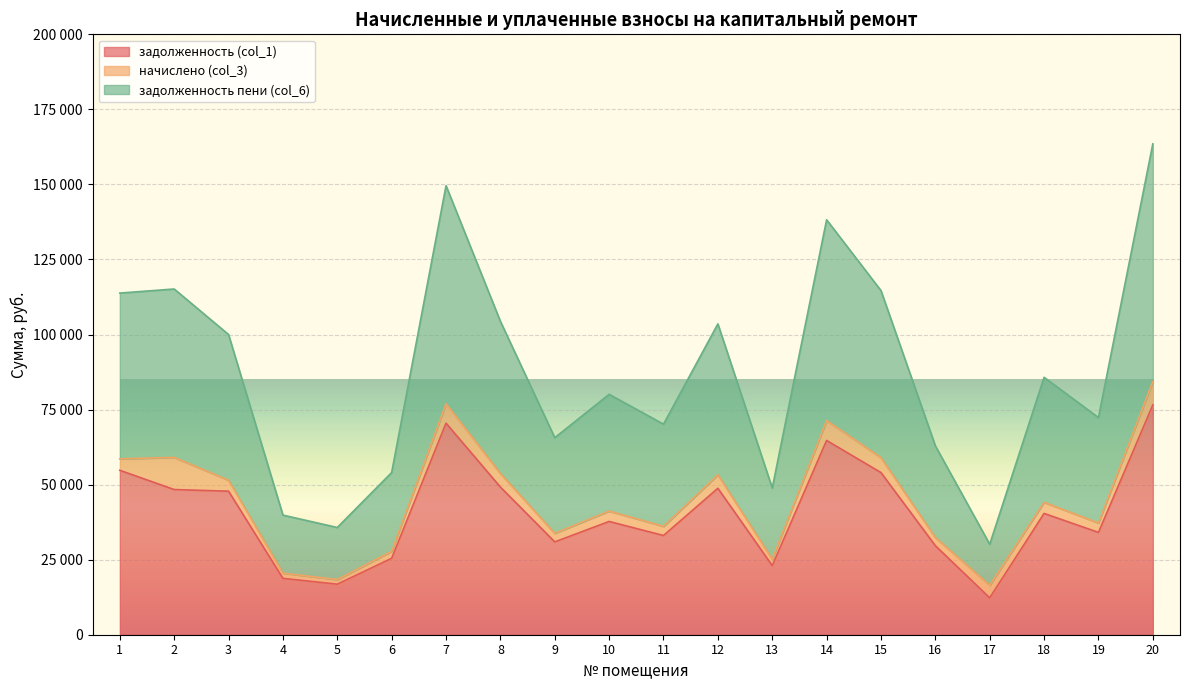

True or false: задолженность пени (col_6) and задолженность (col_1) intersect in this chart.

False